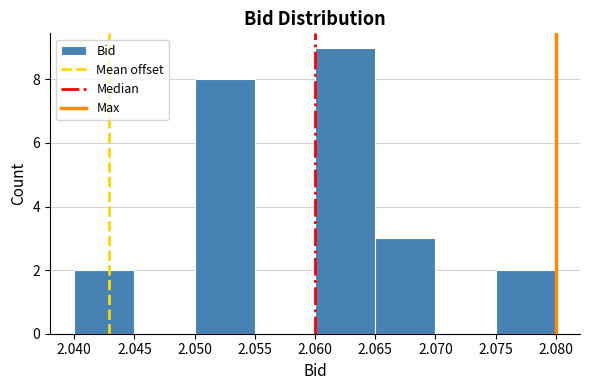

Reading left to right, list every bar in this chart as the range it spans on the x-axis followed by its height. The values are not printed on the chart, so give them approximately, as read against the axis.

2.040 to 2.045: 2
2.045 to 2.050: 0
2.050 to 2.055: 8
2.055 to 2.060: 0
2.060 to 2.065: 9
2.065 to 2.070: 3
2.070 to 2.075: 0
2.075 to 2.080: 2